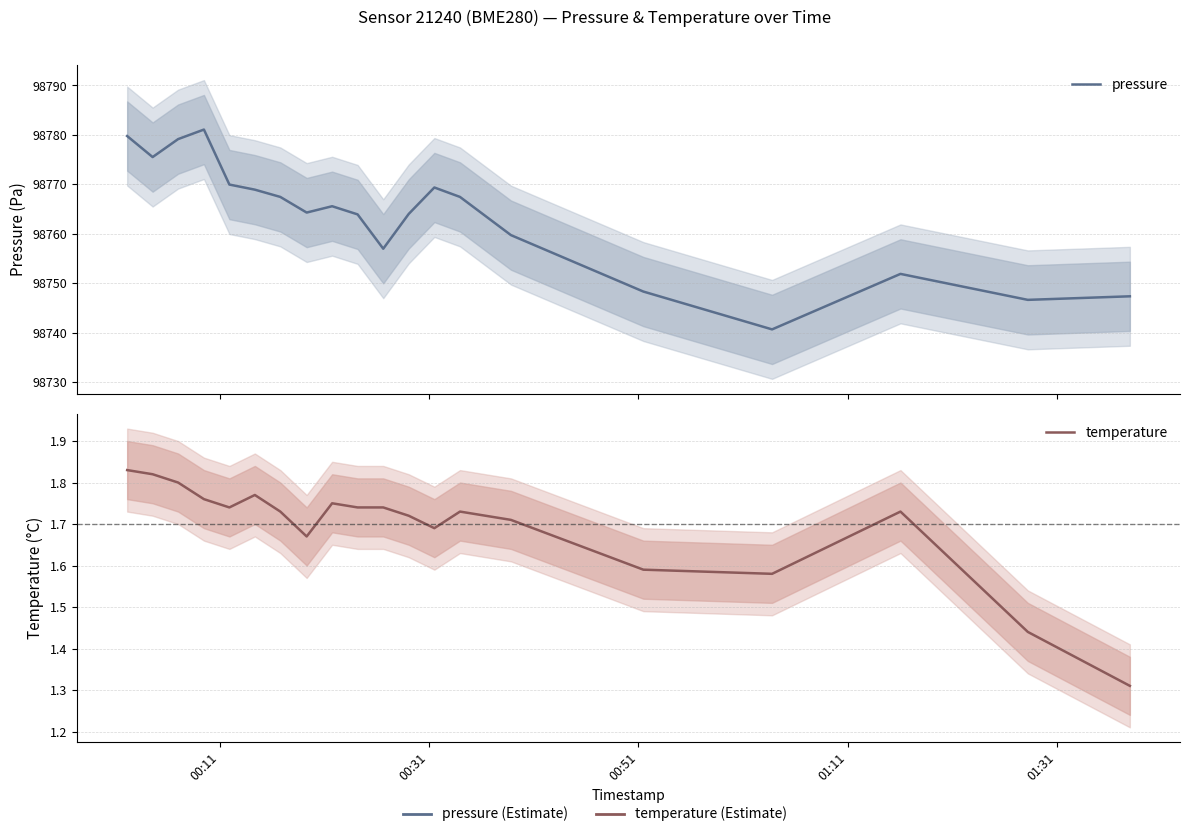

True or false: pressure and temperature cross at least once.

False